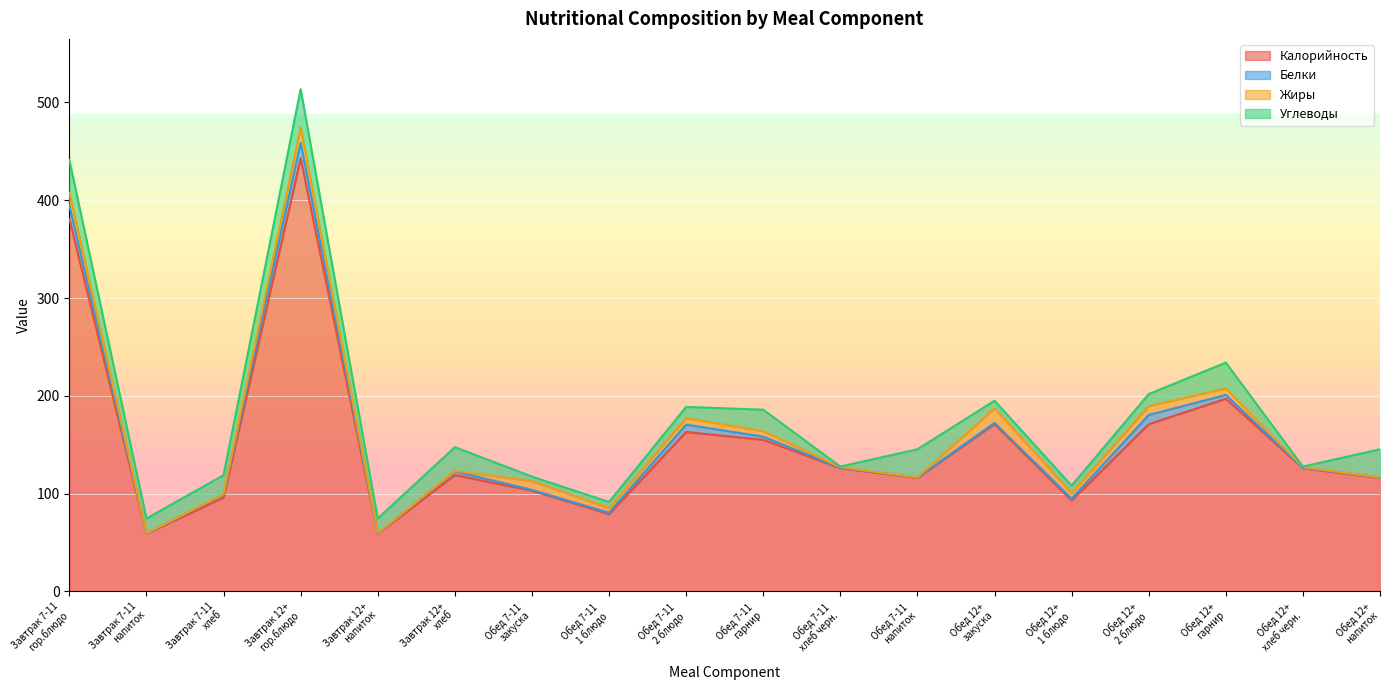

What is the difference between the Углеводы values at Обед 7-11
2 блюдо and Завтрак 7-11
хлеб?

8.0